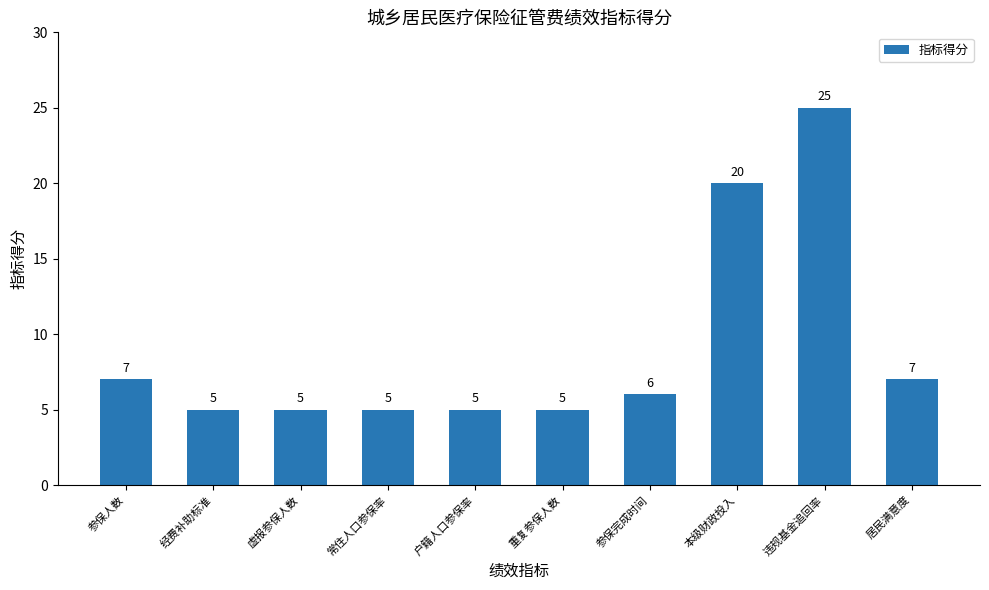

What is the change in value from 经费补助标准 to 本级财政投入?

+15